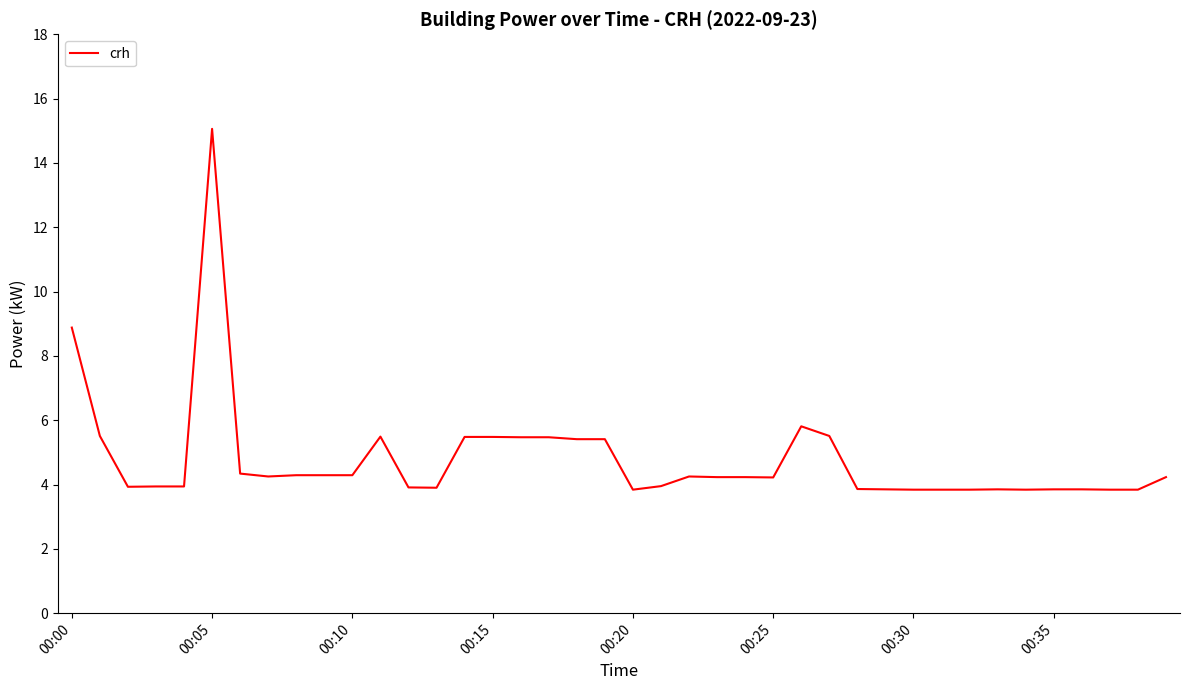

What is the smallest value displayed?

3.8